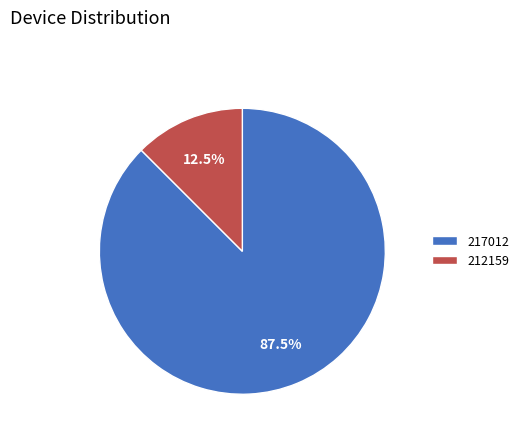

Does 212159 account for over 50% of the chart?

No